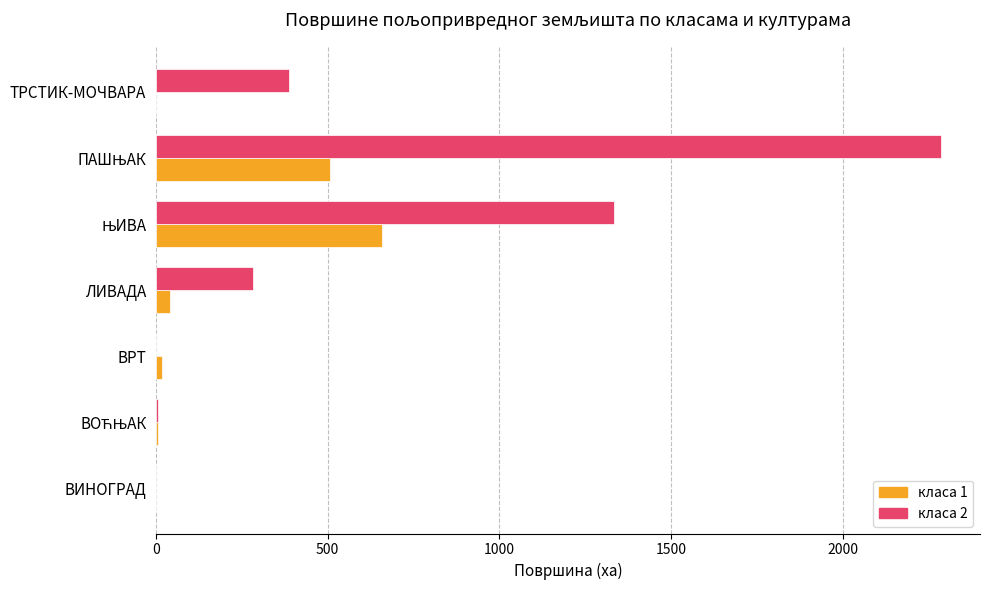

What is the greatest value displayed?

2285.4